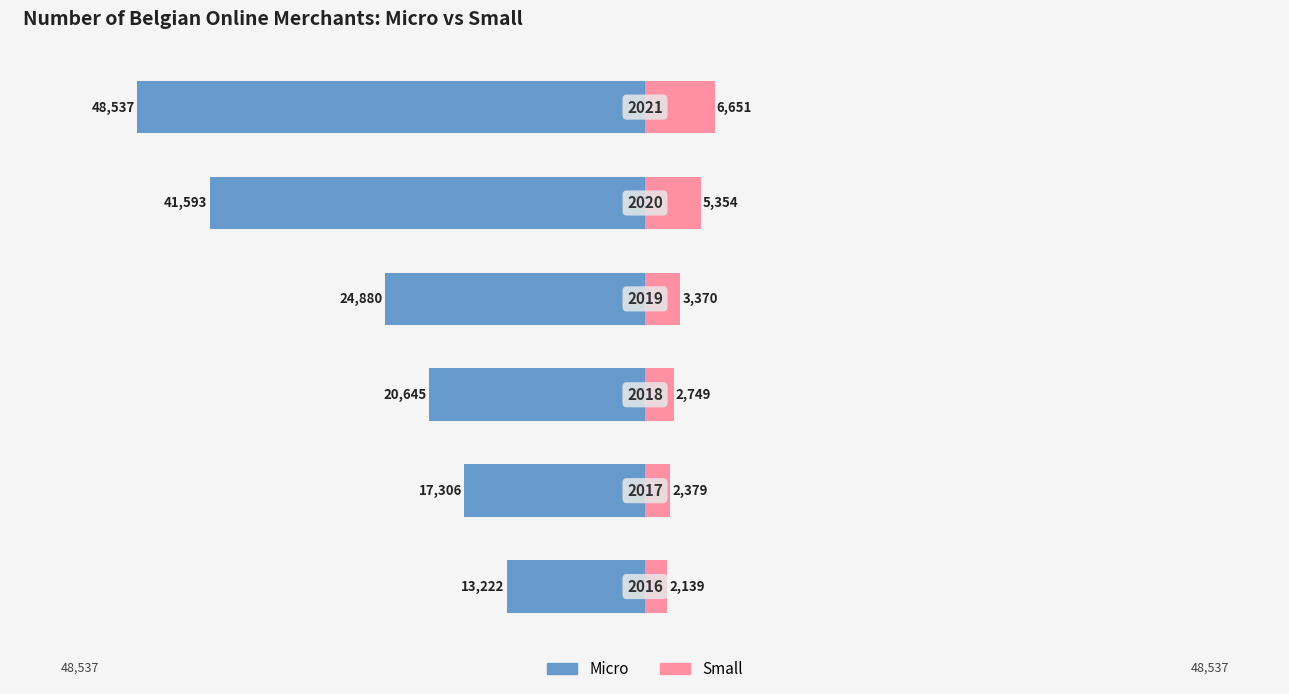

What are all the series names shown in the legend?

Micro, Small